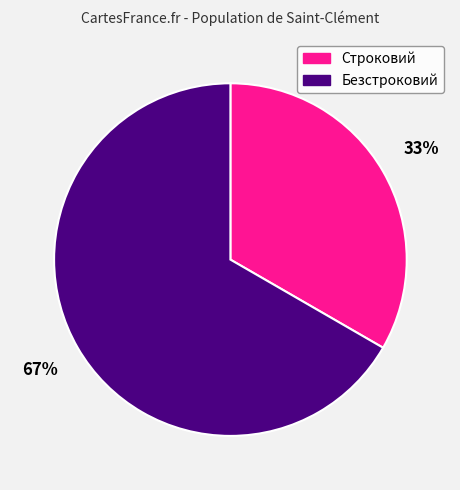

To the nearest percent, what portion does Безстроковий represent?

67%